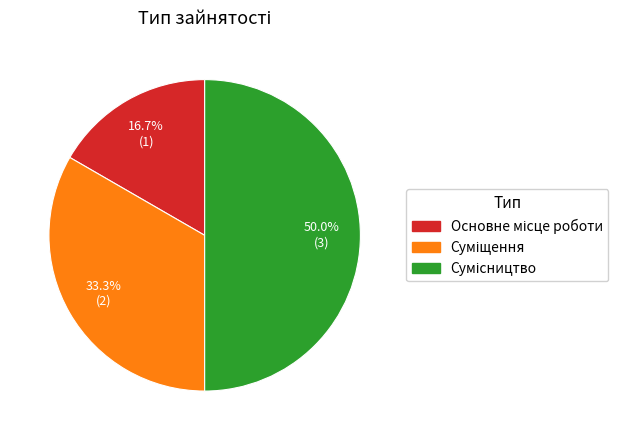

How many segments does this pie chart have?

3